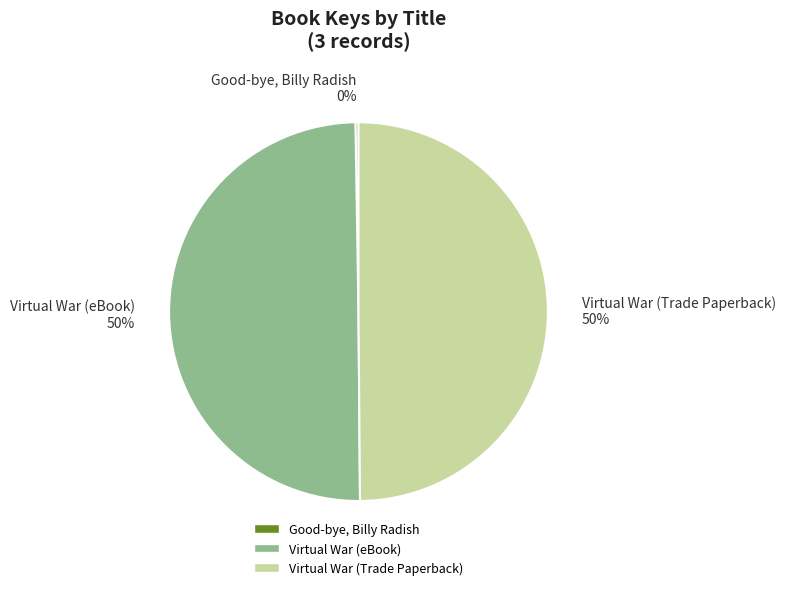

To the nearest percent, what is the average slice percentage?

33%